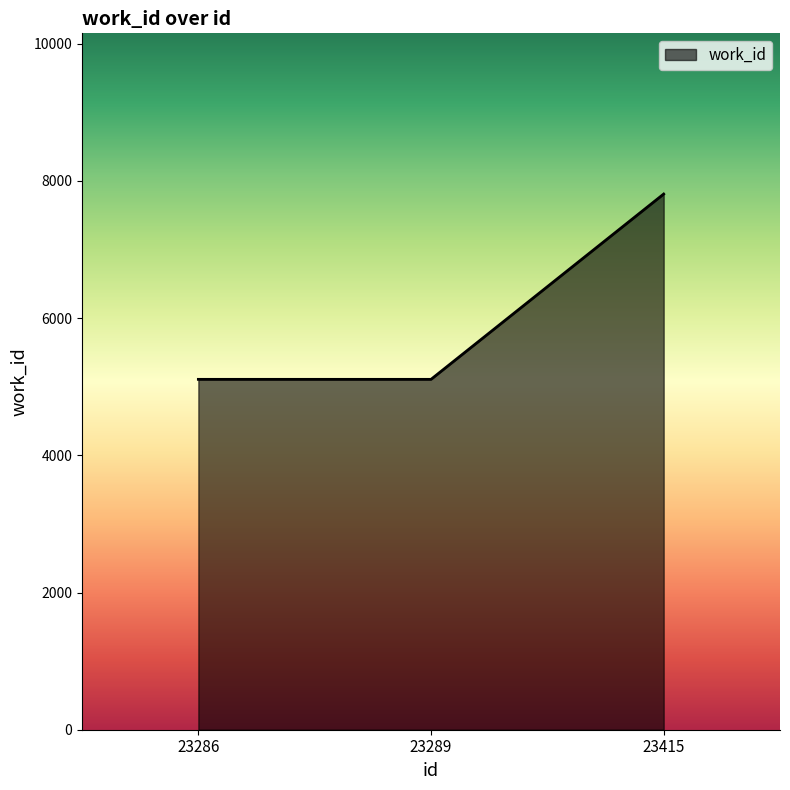

Count the values in the range 5107 to 7808.

3